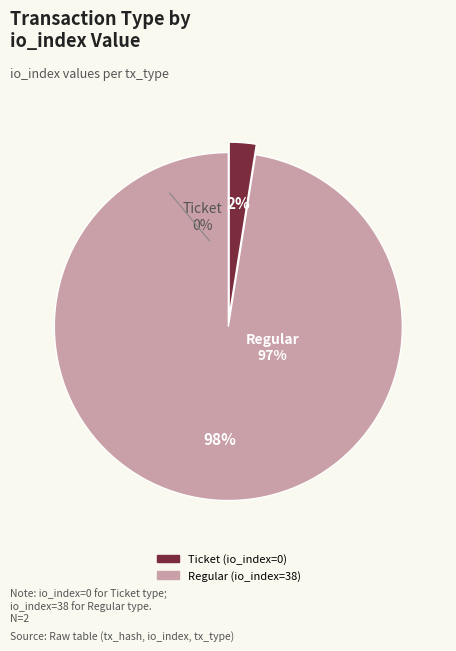

True or false: Regular accounts for 95% of the total.

False